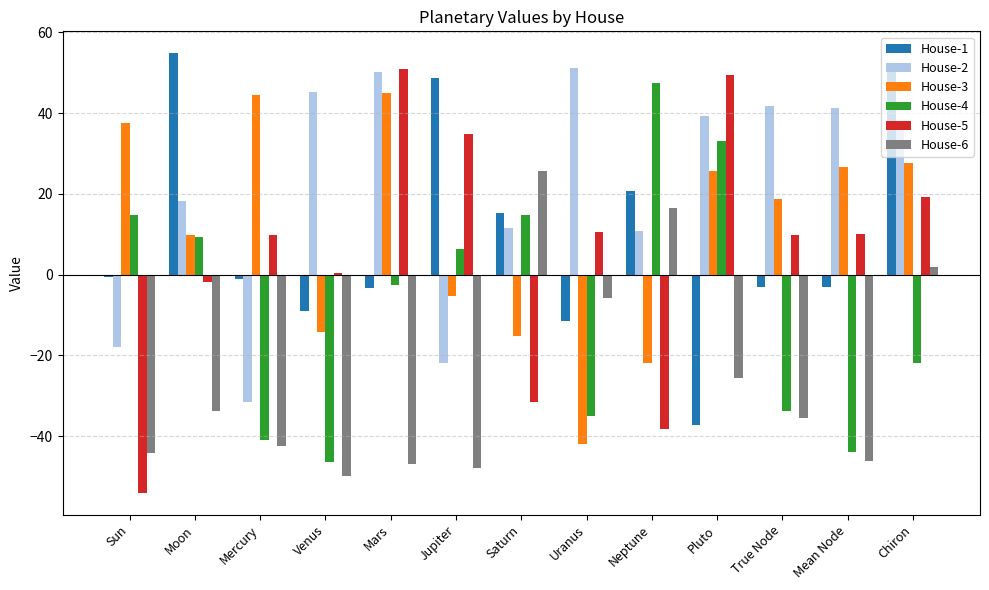

How many values in the House-6 series are below -35?

7